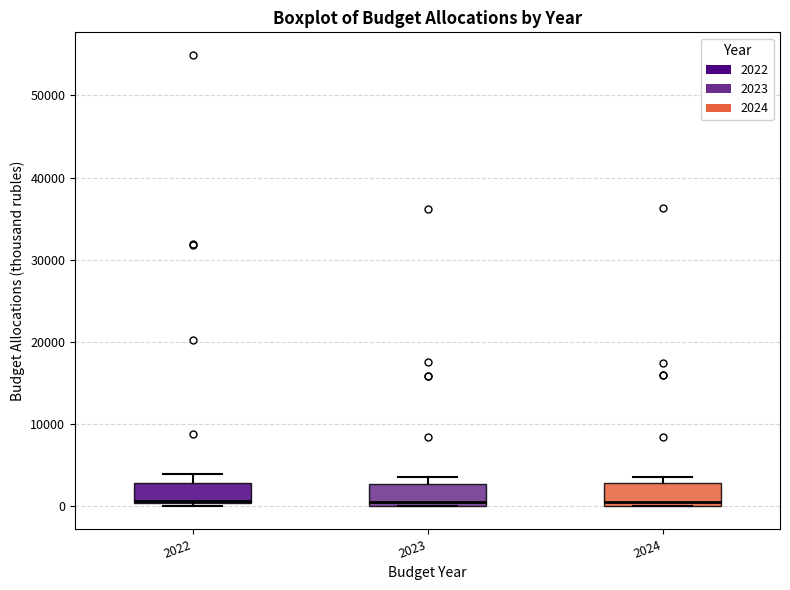

Reading left to right, transcribe this box plot: for each box, give where its median line is, the range the box spans, and where its two whiskers end, as read against the y-axis. The values are not printed on the chart, so give them approximately, as read against the axis.

2022: median 1000, box 0 to 3000, whiskers 0 (just below the box's lower edge) to 4000
2023: median 1000, box 0 to 3000, whiskers 0 to 4000
2024: median 1000, box 0 to 3000, whiskers 0 to 4000